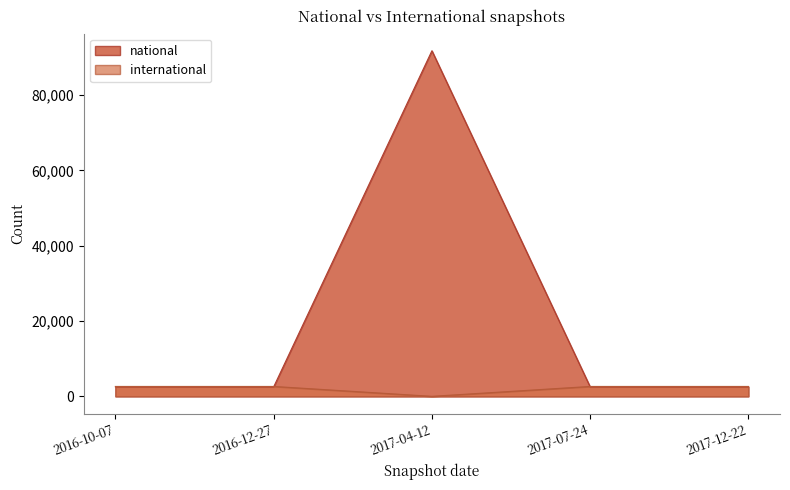

What is the total value across all series at 2016-12-27?

5139